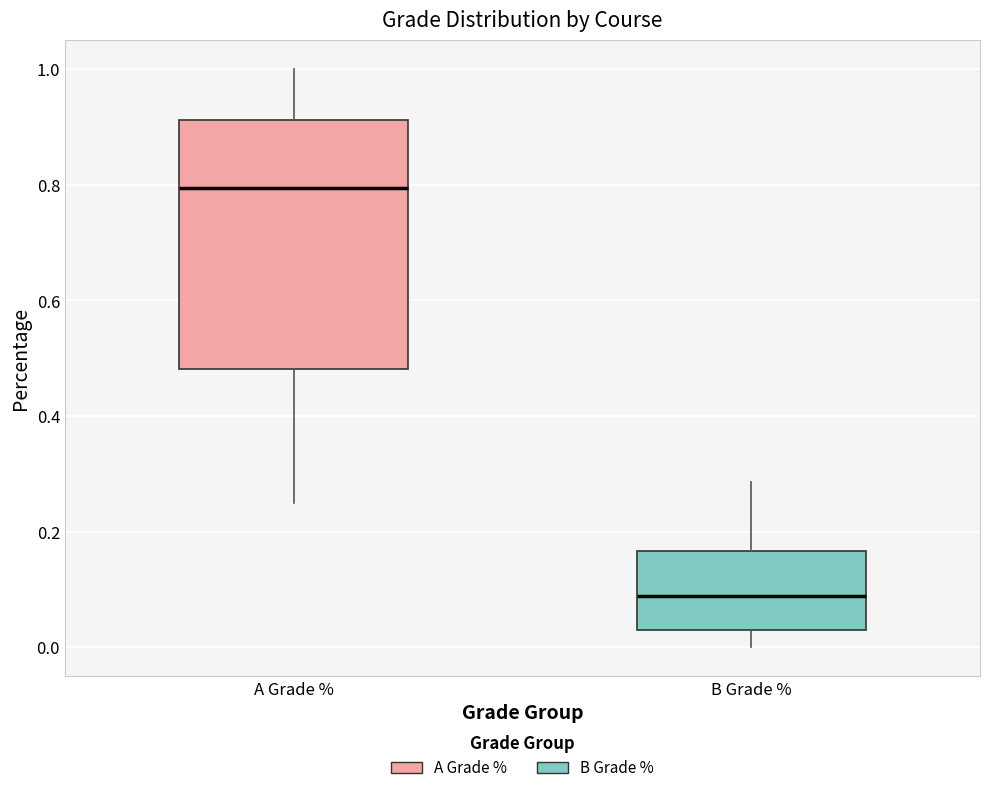

Reading left to right, transcribe this box plot: for each box, give where its median line is, the range the box spans, and where its two whiskers end, as read against the y-axis. The values are not printed on the chart, so give them approximately, as read against the axis.

A Grade %: median 0.80, box 0.48 to 0.92, whiskers 0.26 to 1.00
B Grade %: median 0.08, box 0.02 to 0.16, whiskers 0.00 to 0.28